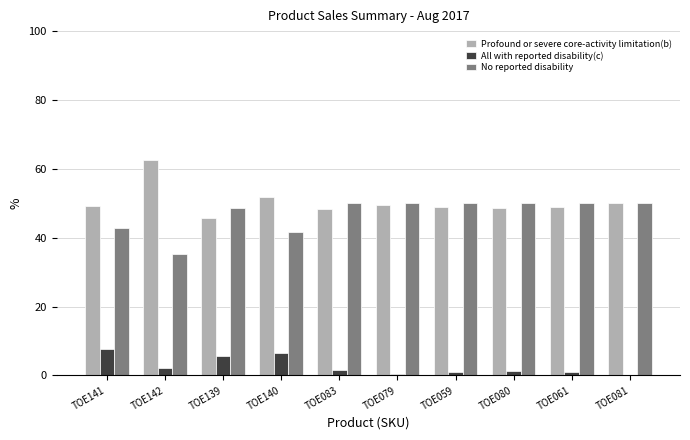

What is the sum of all Profound or severe core-activity limitation(b) values?

503.9